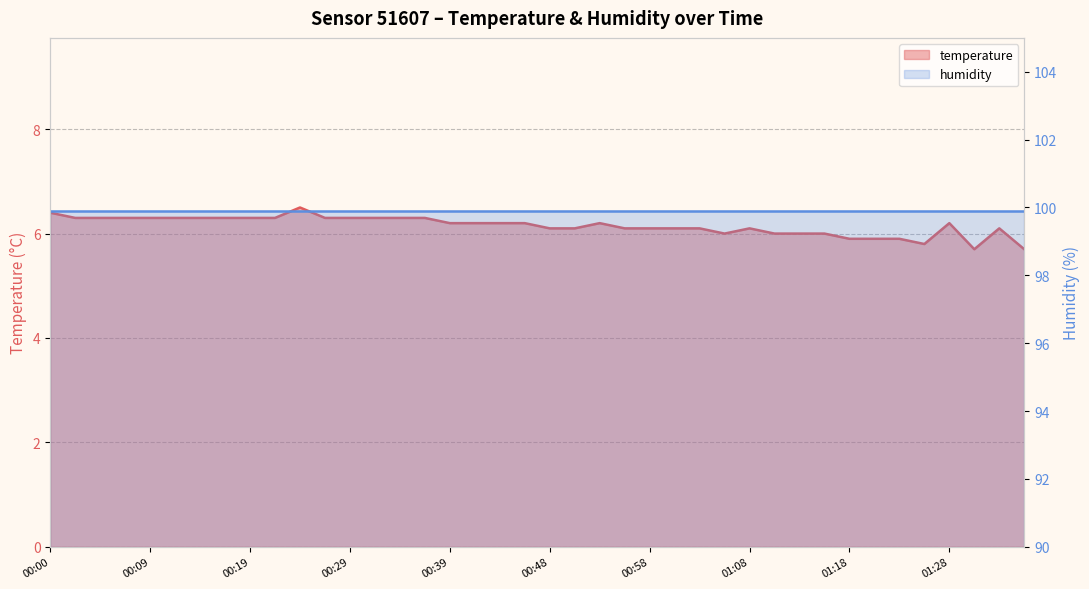

At which label does the data first exceed 6?

00:00